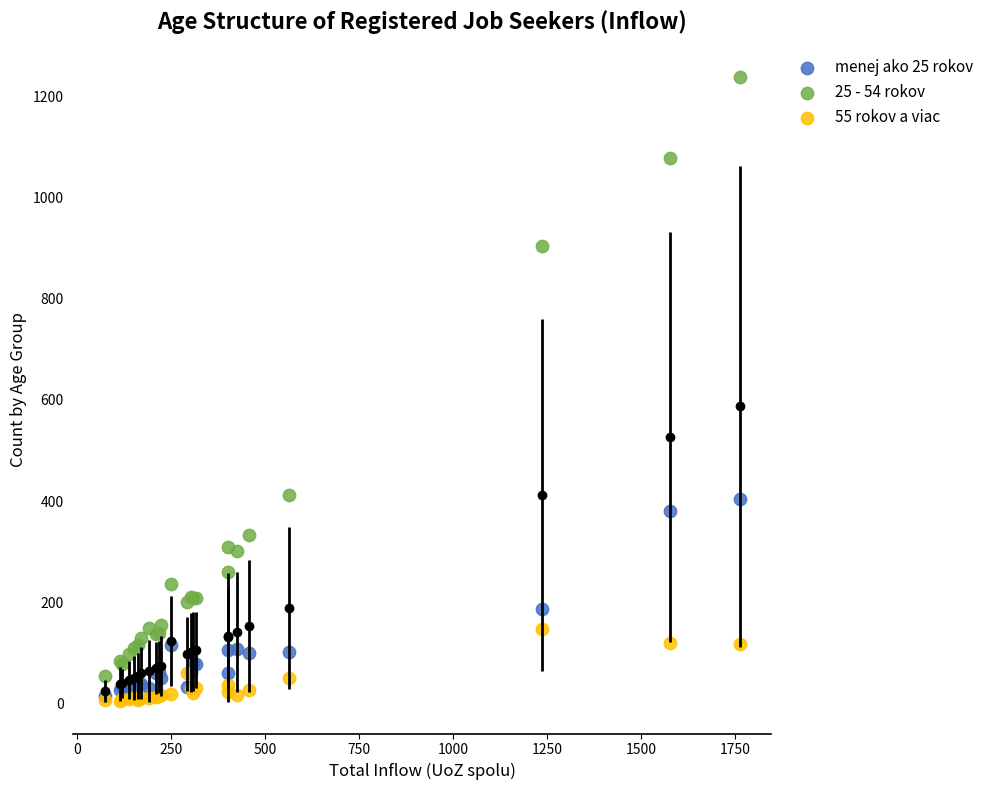

Which series has the largest Y range (max minus min)?

25 - 54 rokov